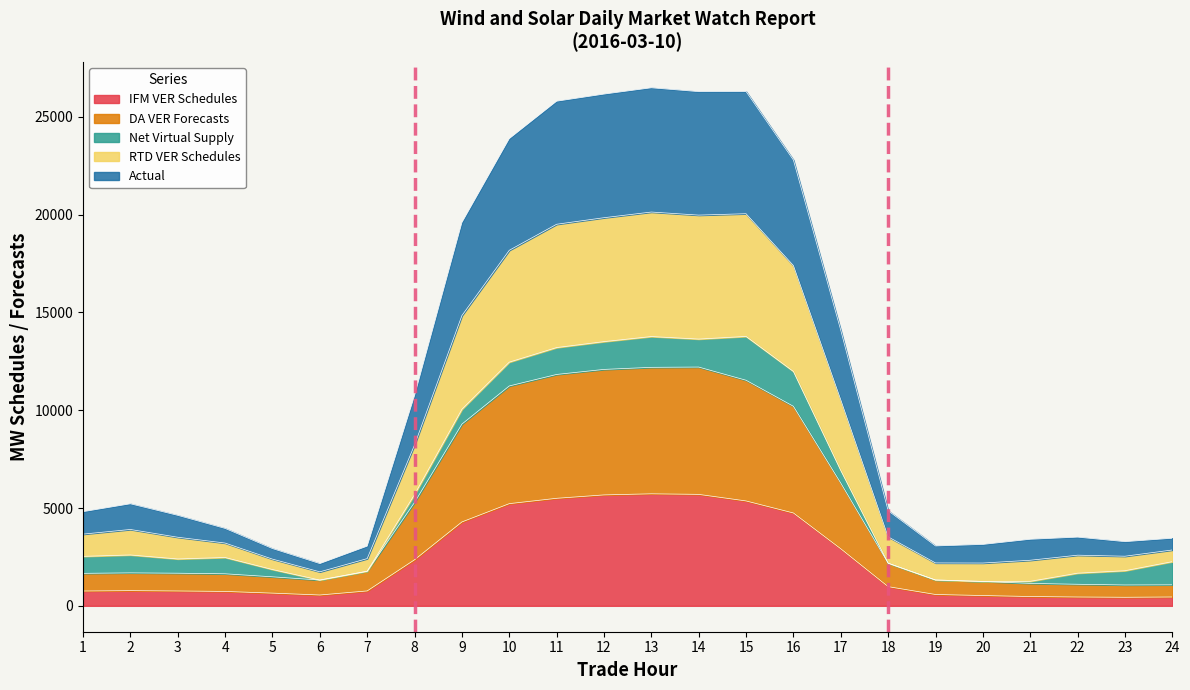

What is the total value across all series at 18?

4861.1